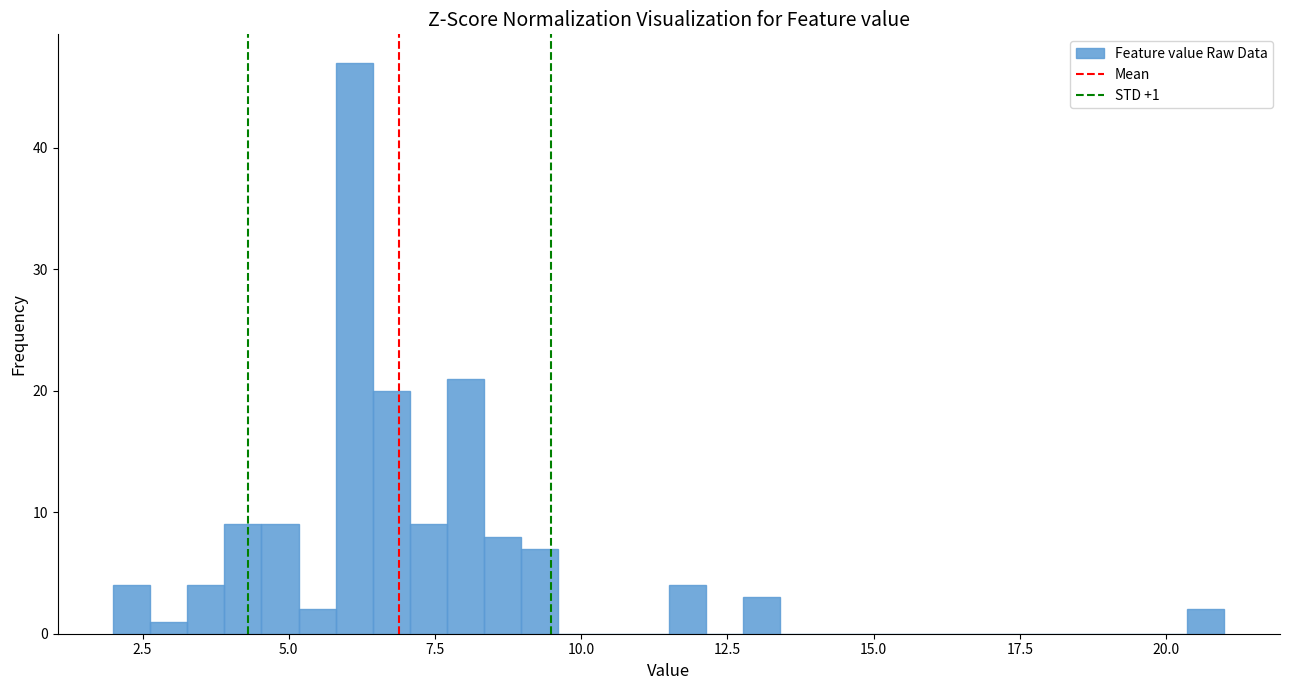

Around what value on the x-axis is the tallest bar? Give the approximate position of its centre, as read against the axis.

6.0